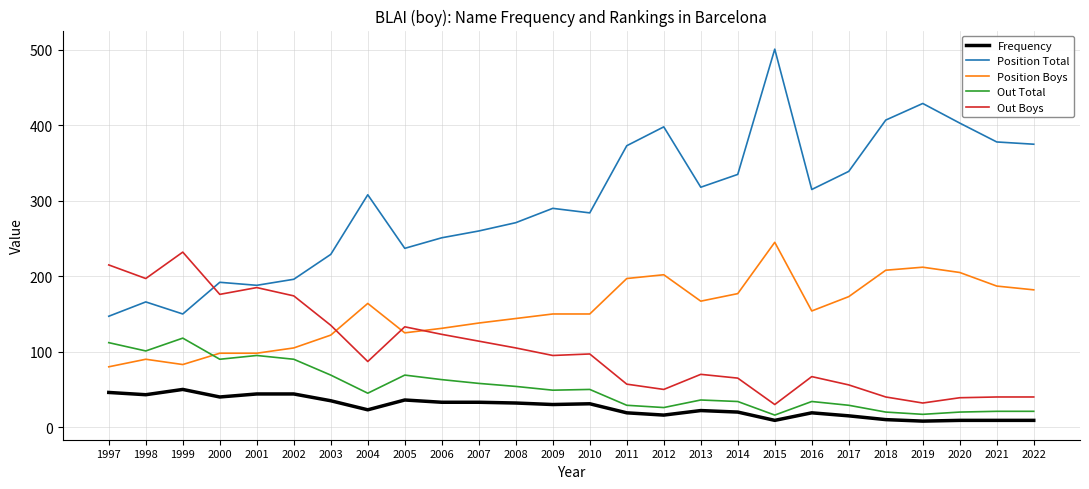

What is the greatest value displayed?

501